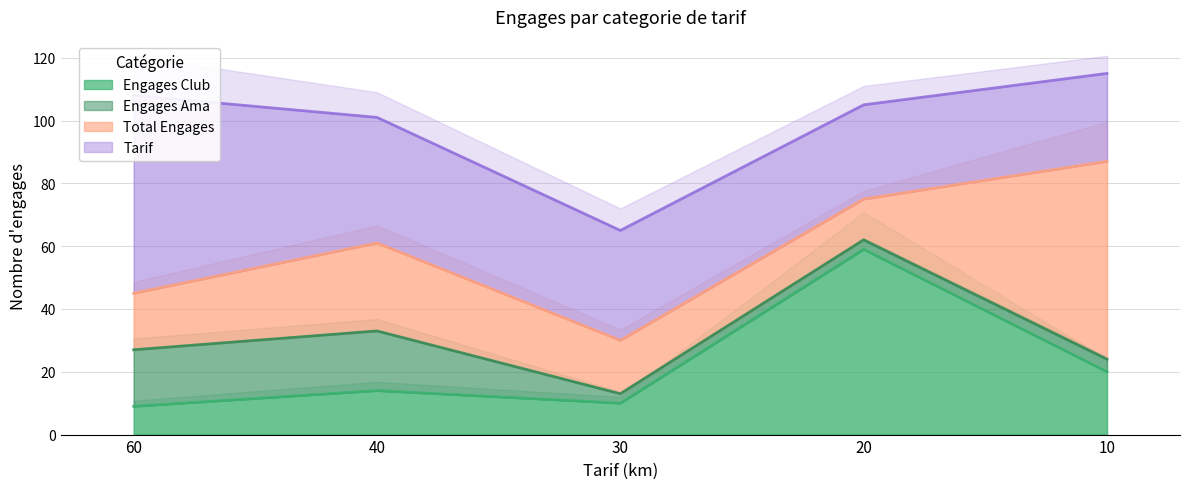

Which series has the largest total across all categories?

Tarif